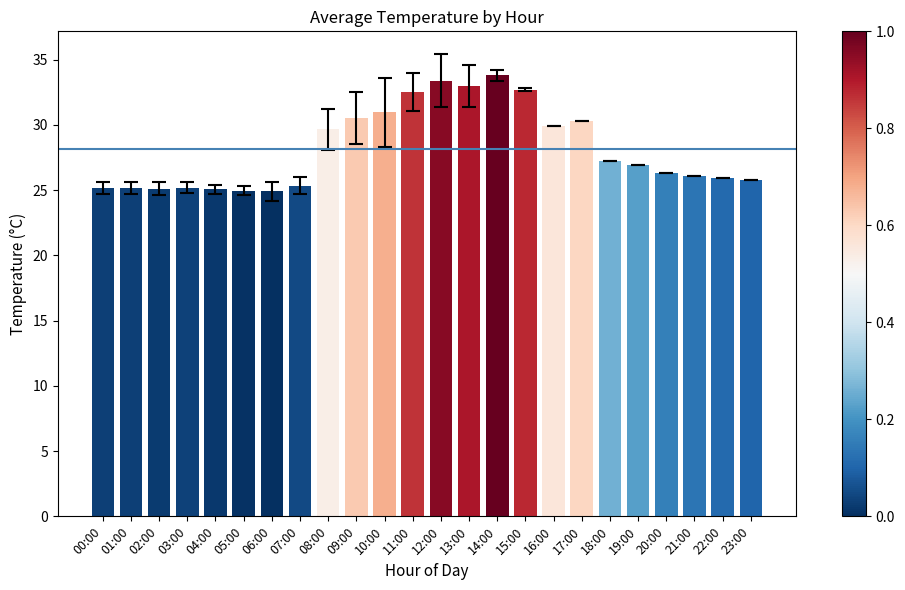

What is the approximate value at 16:00?

29.9